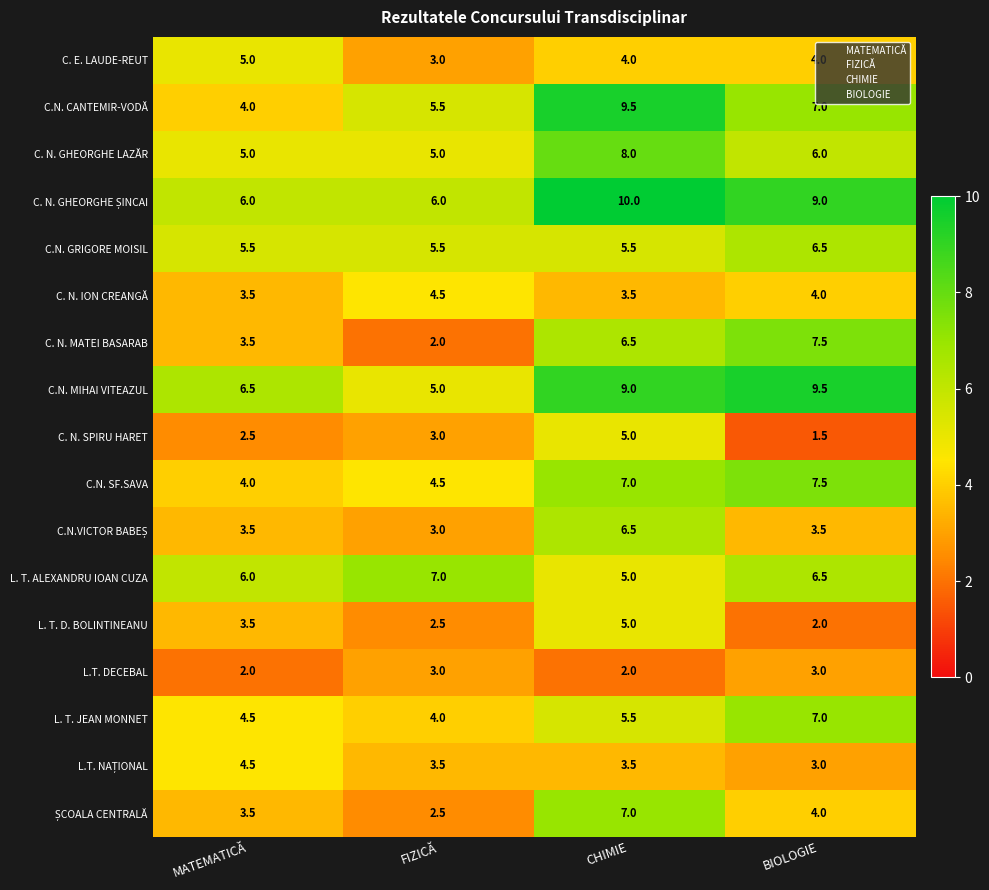

What is the spread (max minus min) of values at BIOLOGIE?

8.0